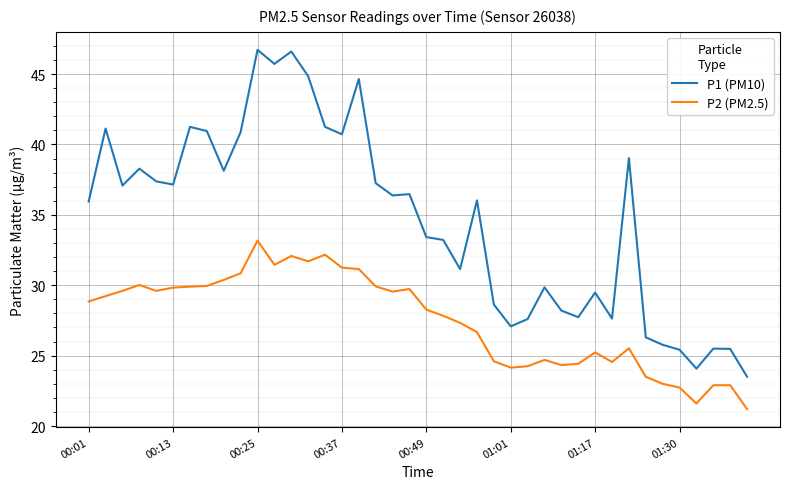

Rank the series by their average value, from highest to lowest.

P1 (PM10), P2 (PM2.5)